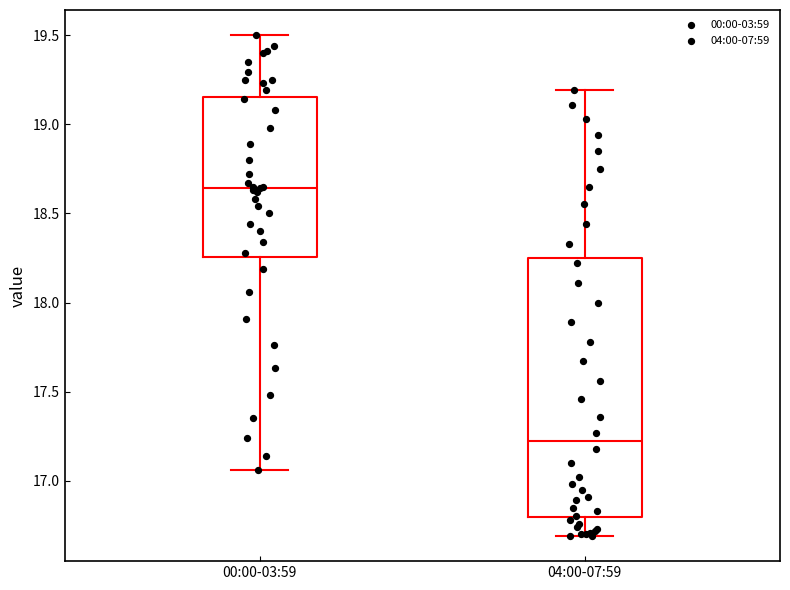

Reading left to right, transcribe this box plot: for each box, give where its median line is, the range the box spans, and where its two whiskers end, as read against the y-axis. The values are not printed on the chart, so give them approximately, as read against the axis.

00:00-03:59: median 18.65, box 18.25 to 19.15, whiskers 17.05 to 19.50
04:00-07:59: median 17.25, box 16.80 to 18.25, whiskers 16.70 to 19.20